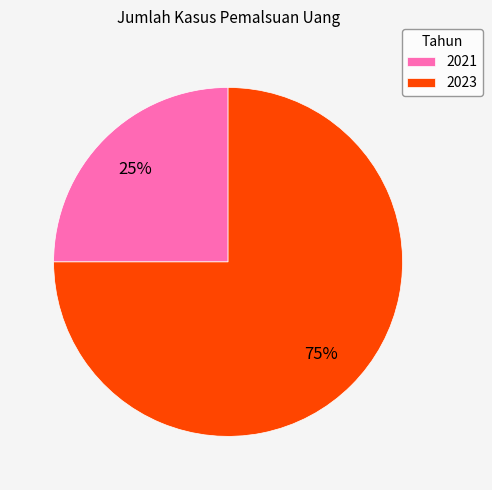

What is the smallest slice in the pie chart?

2021